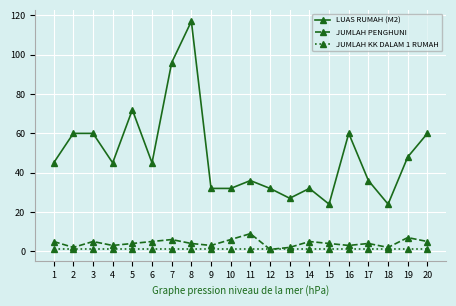

Rank the series by their maximum value, from highest to lowest.

LUAS RUMAH (M2), JUMLAH PENGHUNI, JUMLAH KK DALAM 1 RUMAH